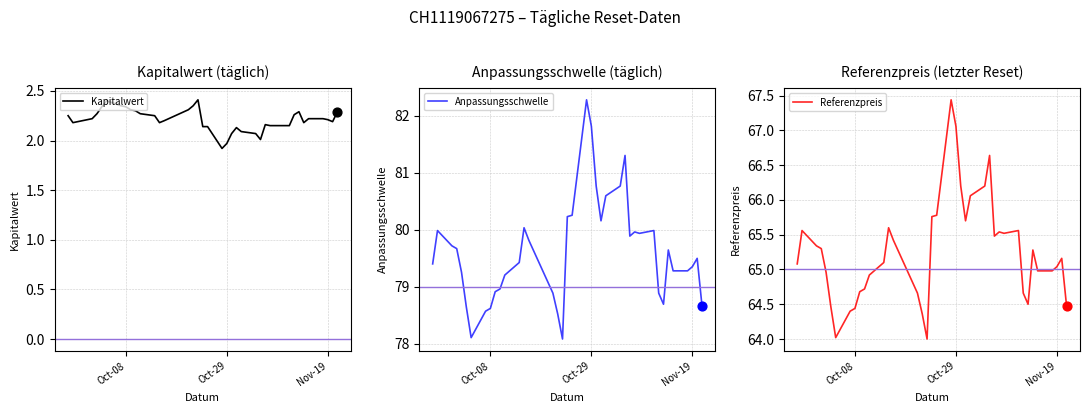

What are all the series names shown in the legend?

Kapitalwert, Anpassungsschwelle, Referenzpreis